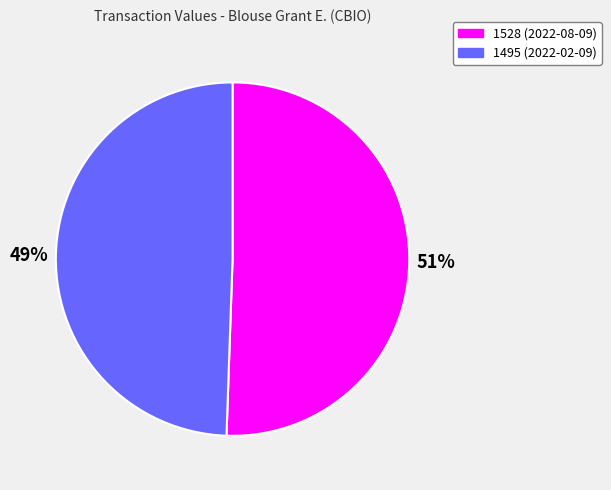

Approximately how many times larger is the value at 51% compared to 49%?

1.0